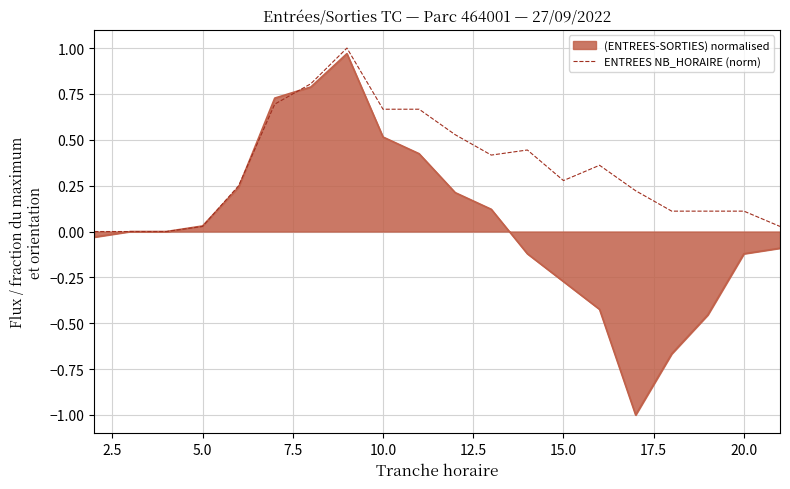

What is the lowest value of the (ENTREES-SORTIES) normalised series?

-1.0